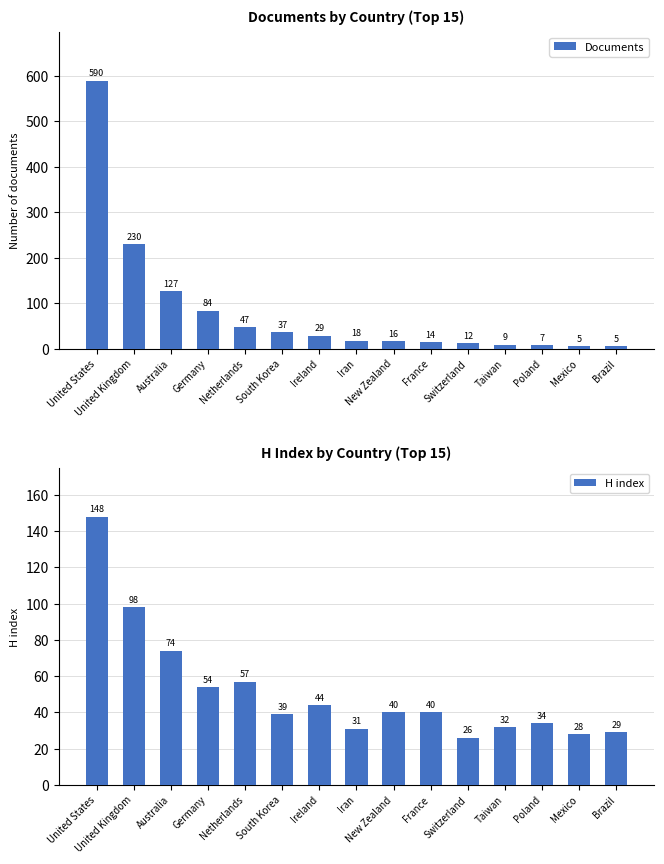

Between Germany and Ireland, which is larger?

Germany